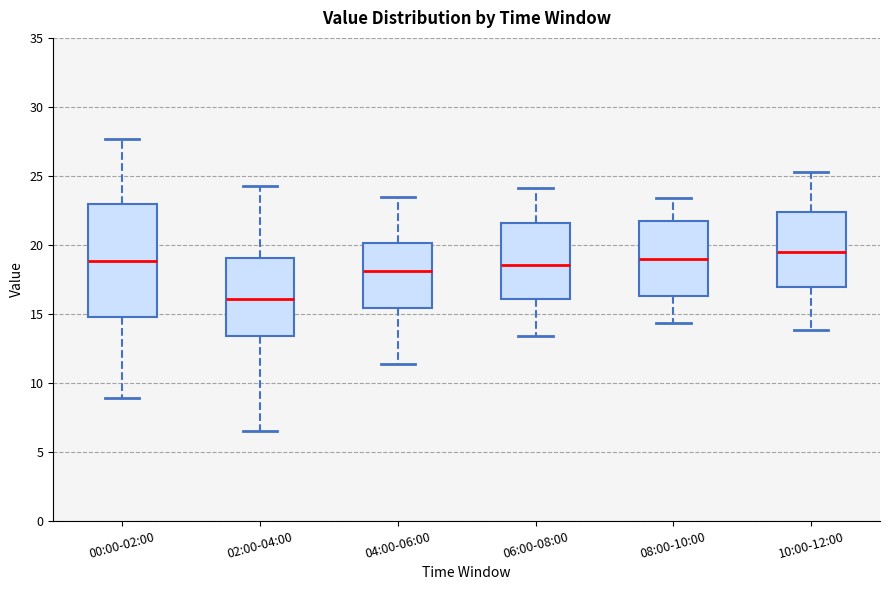

Reading left to right, transcribe this box plot: for each box, give where its median line is, the range the box spans, and where its two whiskers end, as read against the y-axis. The values are not printed on the chart, so give them approximately, as read against the axis.

00:00-02:00: median 19.0, box 14.5 to 23.0, whiskers 9.0 to 27.5
02:00-04:00: median 16.0, box 13.5 to 19.0, whiskers 6.5 to 24.5
04:00-06:00: median 18.0, box 15.5 to 20.0, whiskers 11.5 to 23.5
06:00-08:00: median 18.5, box 16.0 to 21.5, whiskers 13.5 to 24.0
08:00-10:00: median 19.0, box 16.5 to 22.0, whiskers 14.5 to 23.5
10:00-12:00: median 19.5, box 17.0 to 22.5, whiskers 14.0 to 25.5